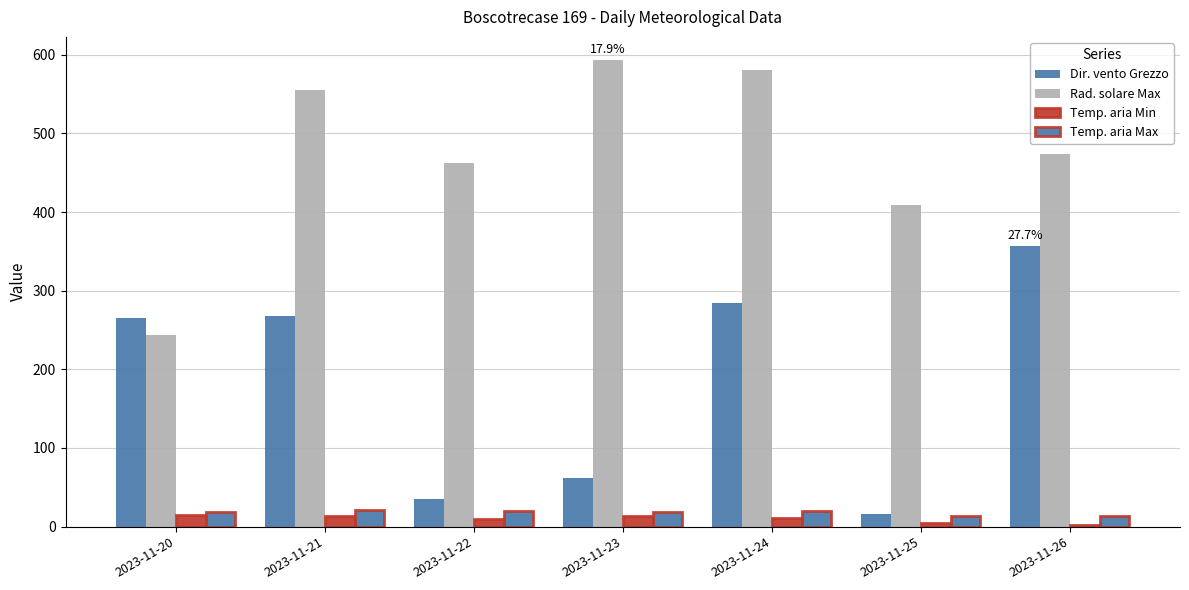

Which category has the lowest value in the Dir. vento Grezzo series?

2023-11-25